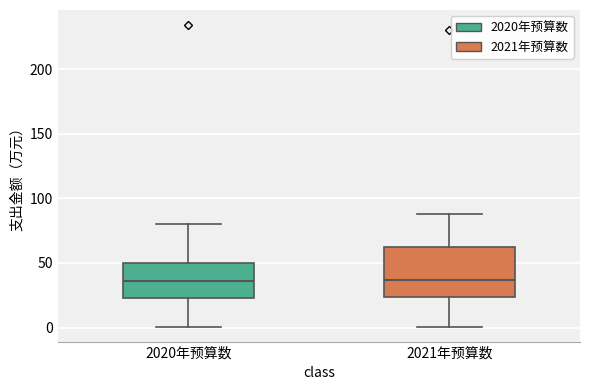

Where does the median line of the box for 2020年预算数 sit on the y-axis? The values are not printed on the chart, so give them approximately, as read against the axis.

35